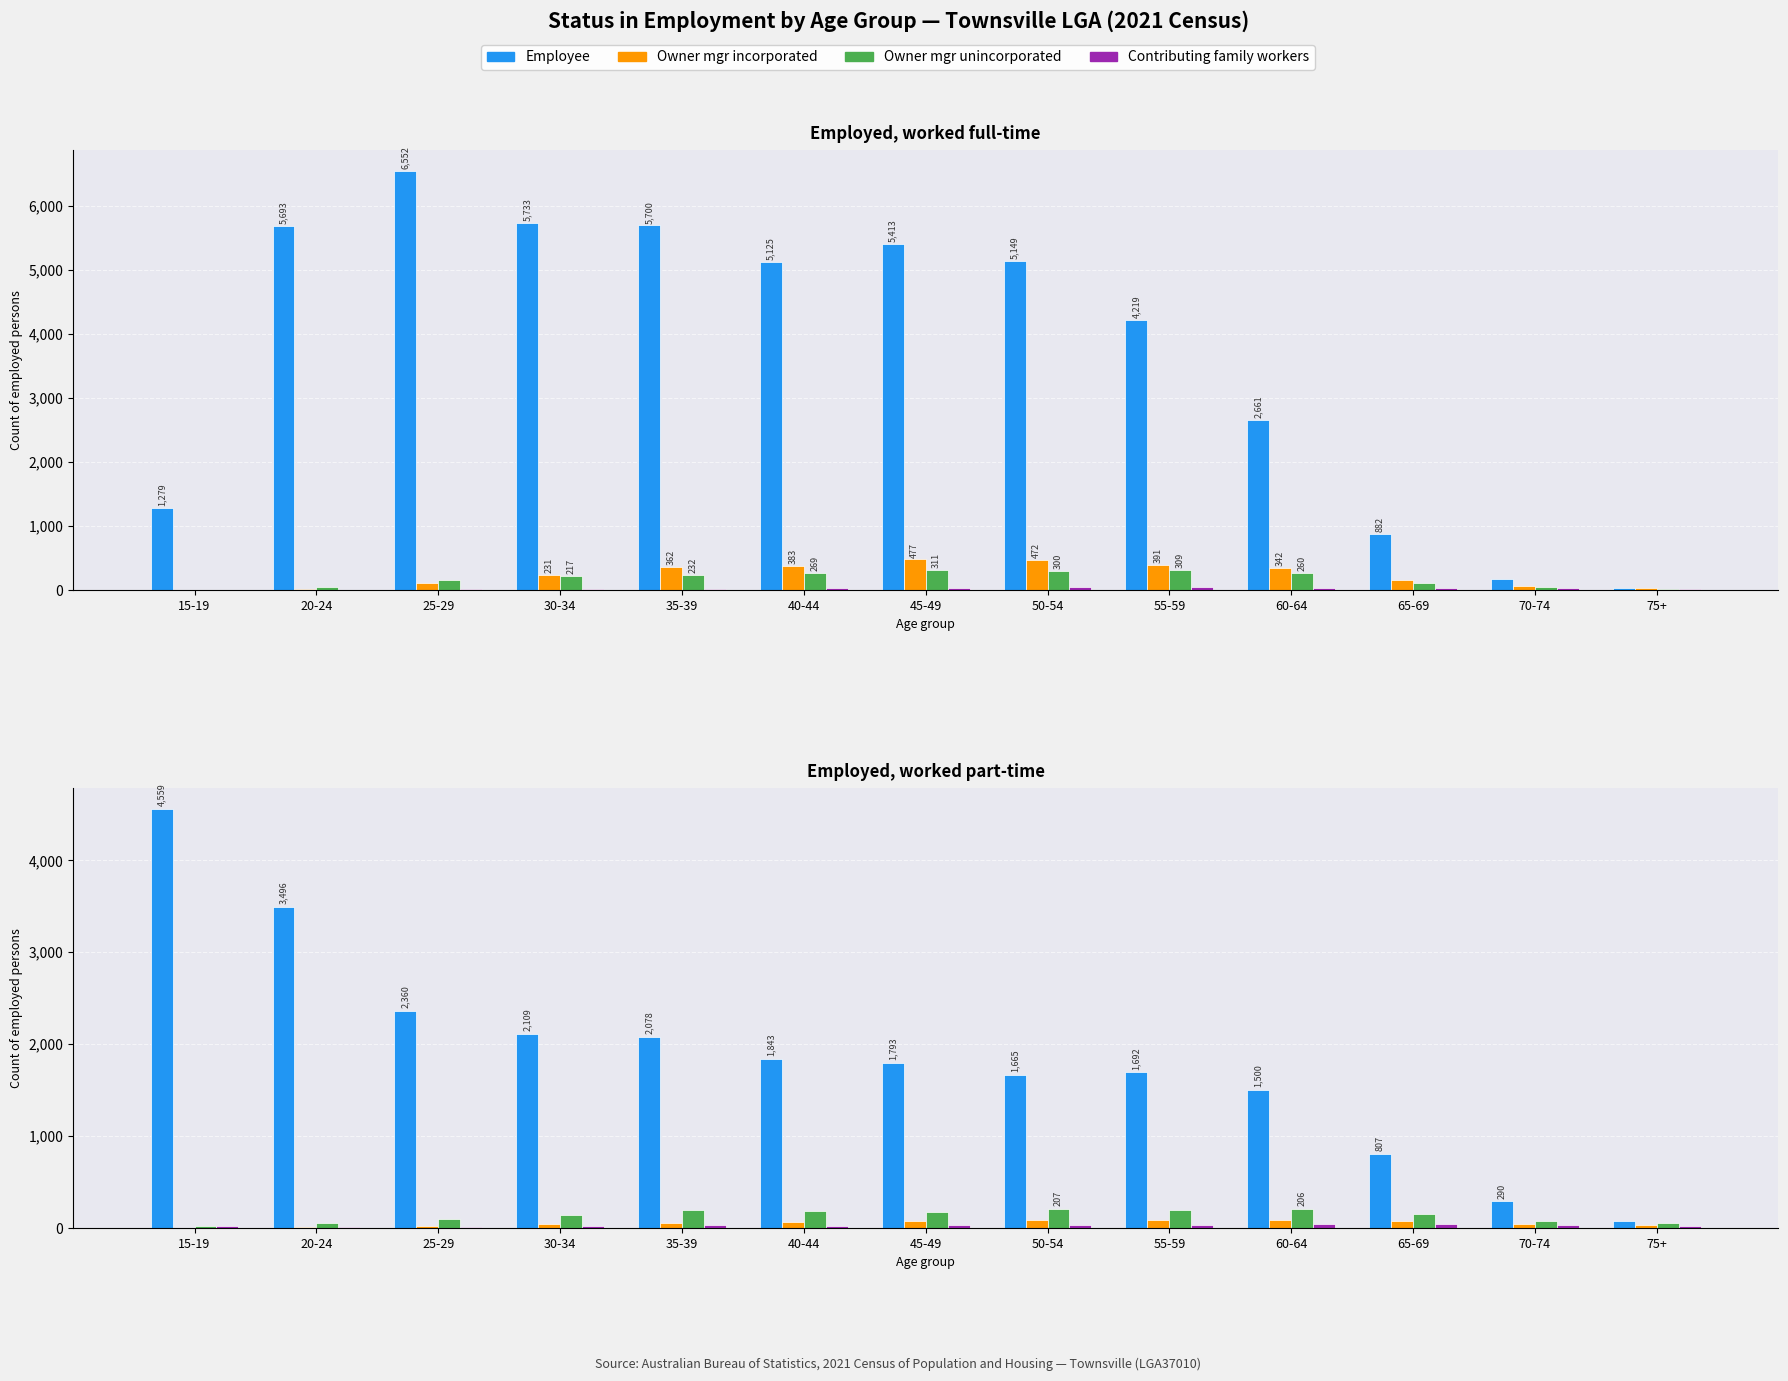

Which has a higher value, 55-59 or 40-44?

40-44